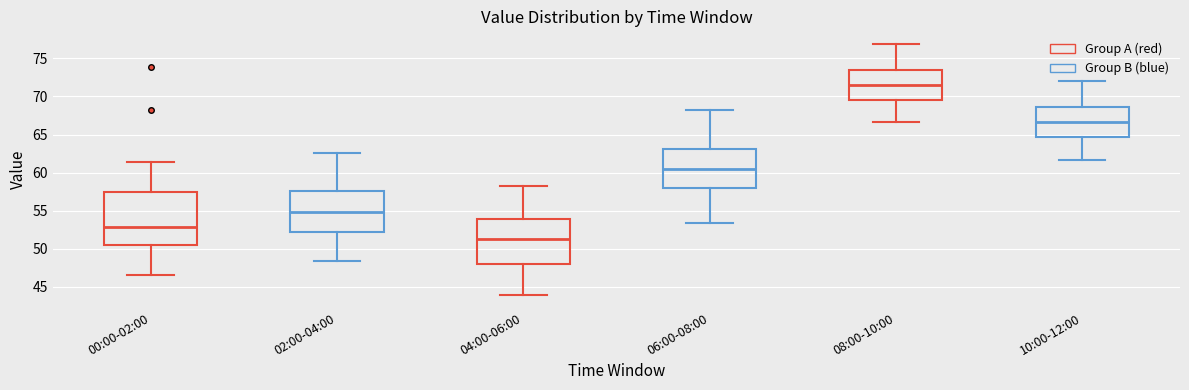

Reading left to right, read every box against the y-axis: the position of its median line, the range the box covers, and the ends of its whiskers. The values are not printed on the chart, so give them approximately, as read against the axis.

00:00-02:00: median 53.0, box 50.5 to 57.5, whiskers 46.5 to 61.5
02:00-04:00: median 55.0, box 52.0 to 57.5, whiskers 48.5 to 62.5
04:00-06:00: median 51.5, box 48.0 to 54.0, whiskers 44.0 to 58.0
06:00-08:00: median 60.5, box 58.0 to 63.0, whiskers 53.5 to 68.0
08:00-10:00: median 71.5, box 69.5 to 73.5, whiskers 66.5 to 77.0
10:00-12:00: median 66.5, box 64.5 to 68.5, whiskers 61.5 to 72.0